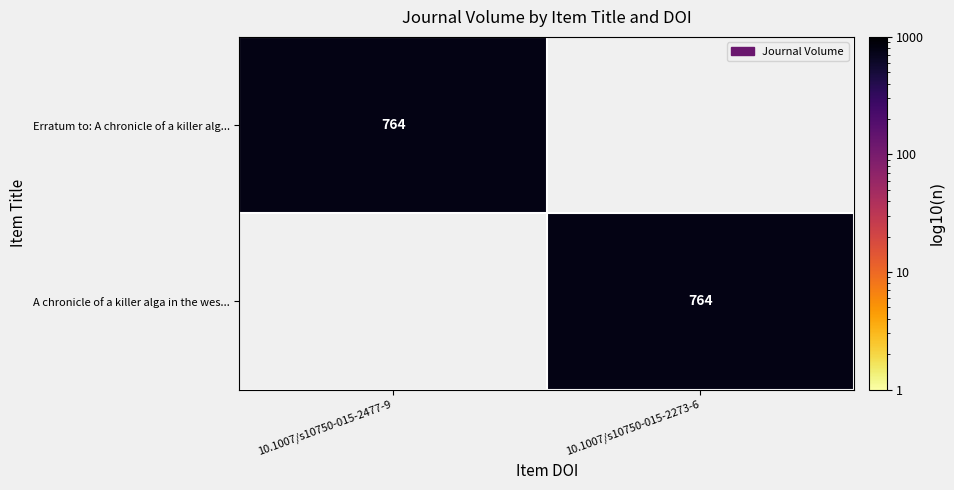

The value of Erratum to: A chronicle of a killer alg... at 10.1007/s10750-015-2477-9 is 764. True or false?

True